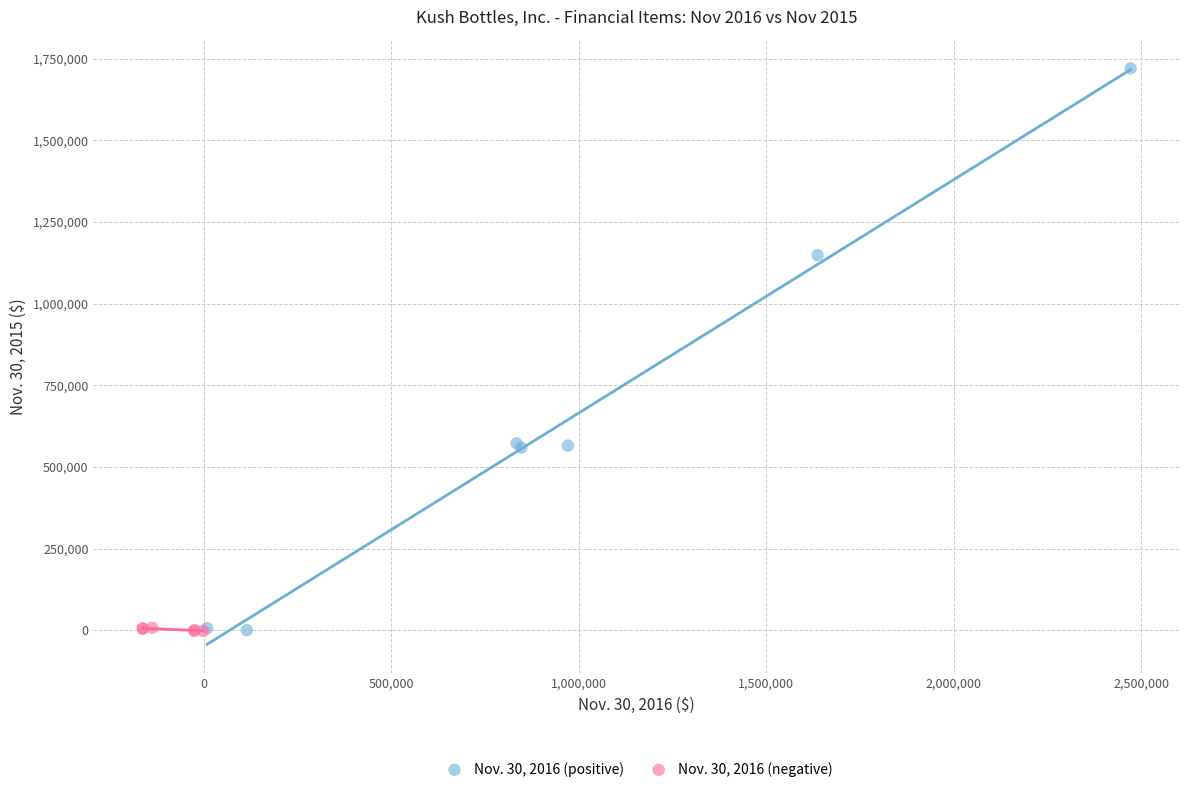

Which series has the largest Y range (max minus min)?

Nov. 30, 2016 (positive)